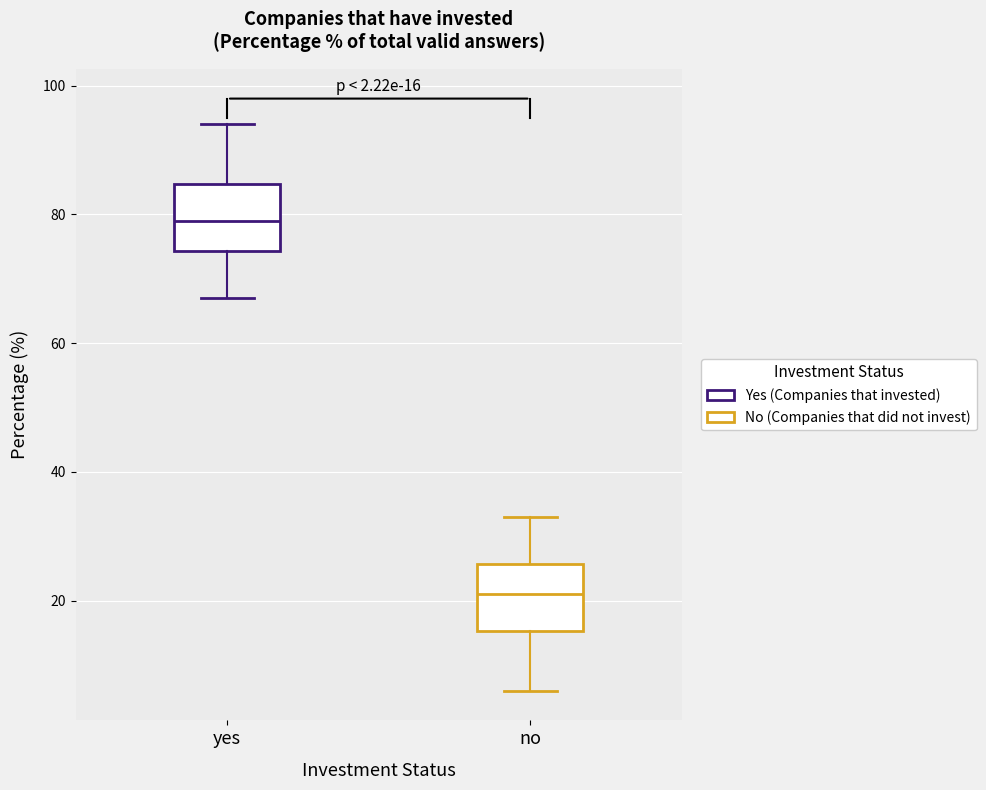

Which box has the lowest median line?

no